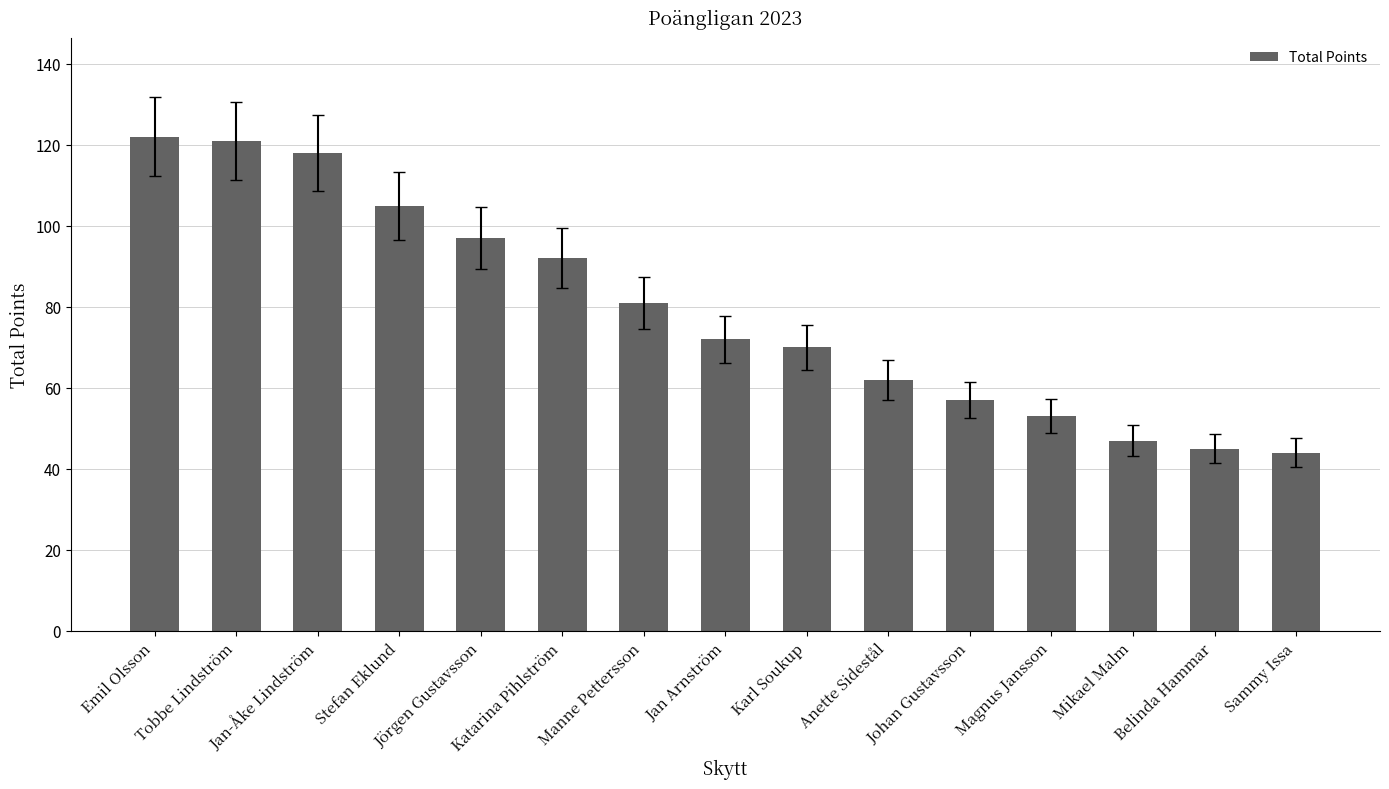

How many bars are there in total?

15